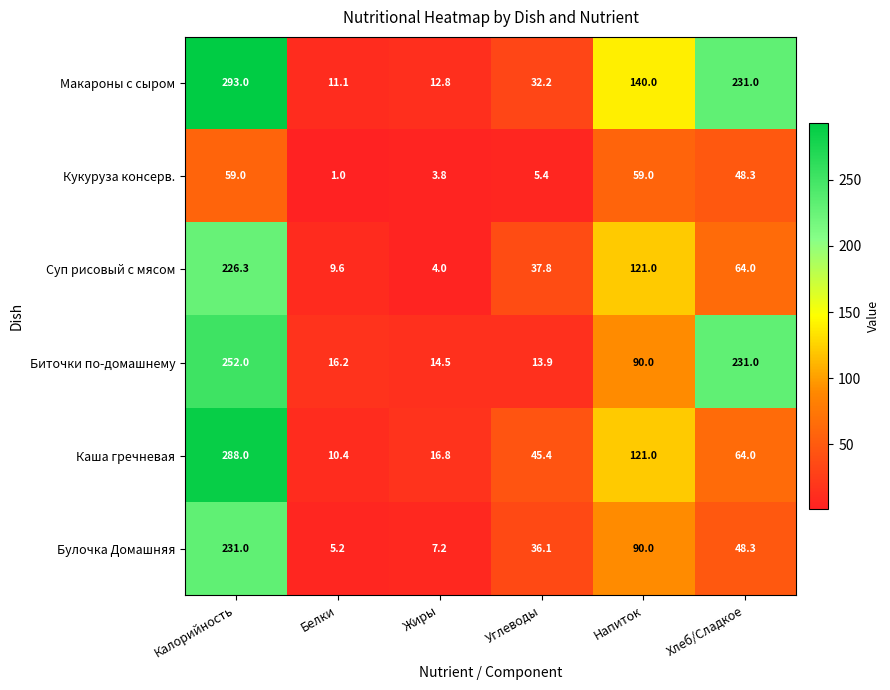

True or false: Каша гречневая has a value of 43.2 at Хлеб/Сладкое.

False